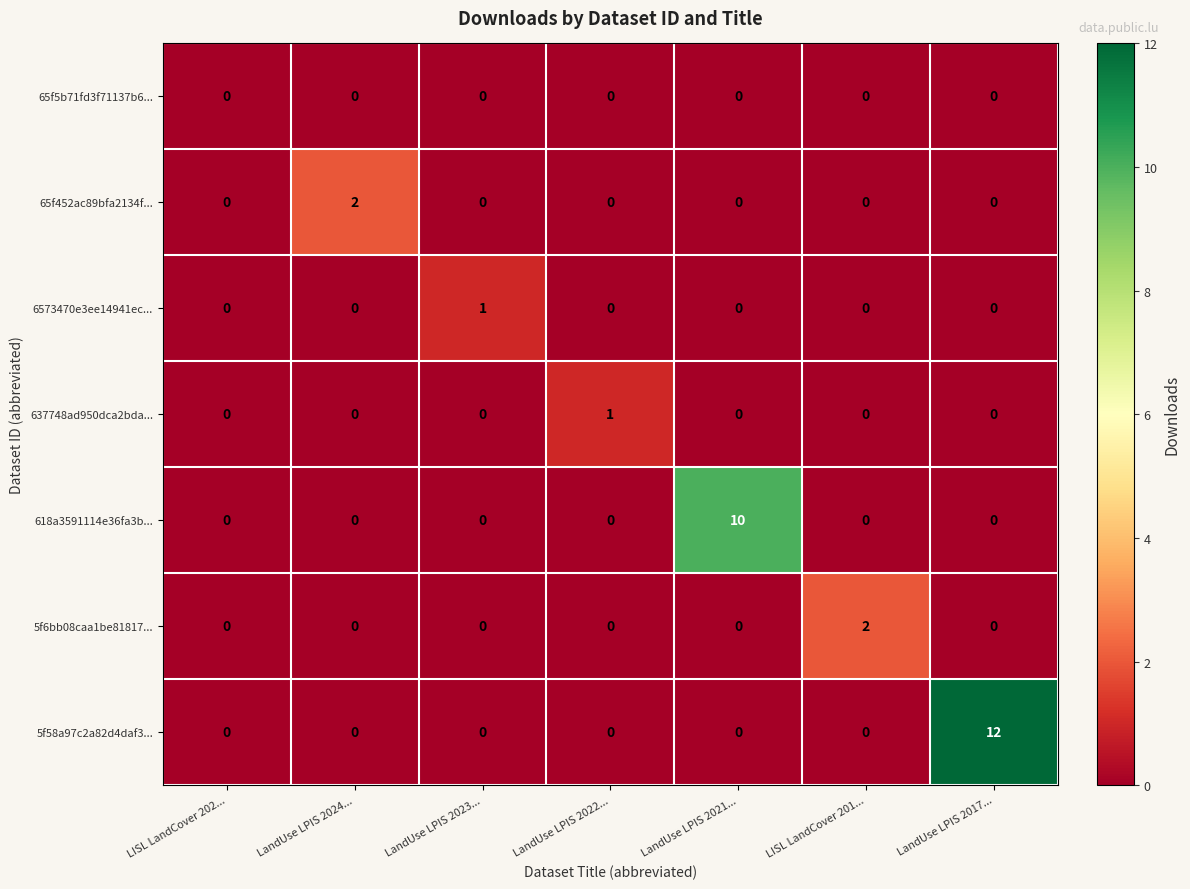

The value of 5f6bb08caa1be81817... at LandUse LPIS 2023... is 0. True or false?

True